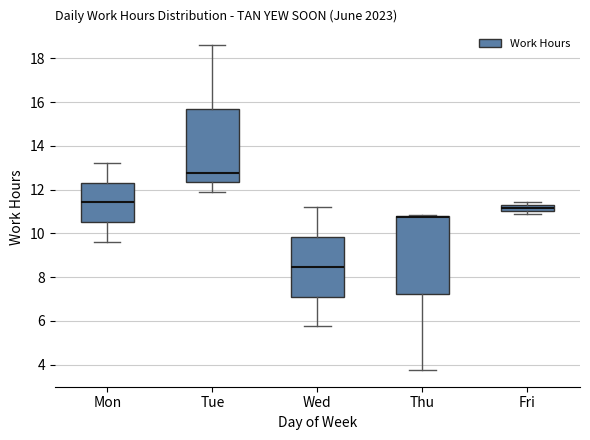

Where does the median line of the box for Mon sit on the y-axis? The values are not printed on the chart, so give them approximately, as read against the axis.

11.4